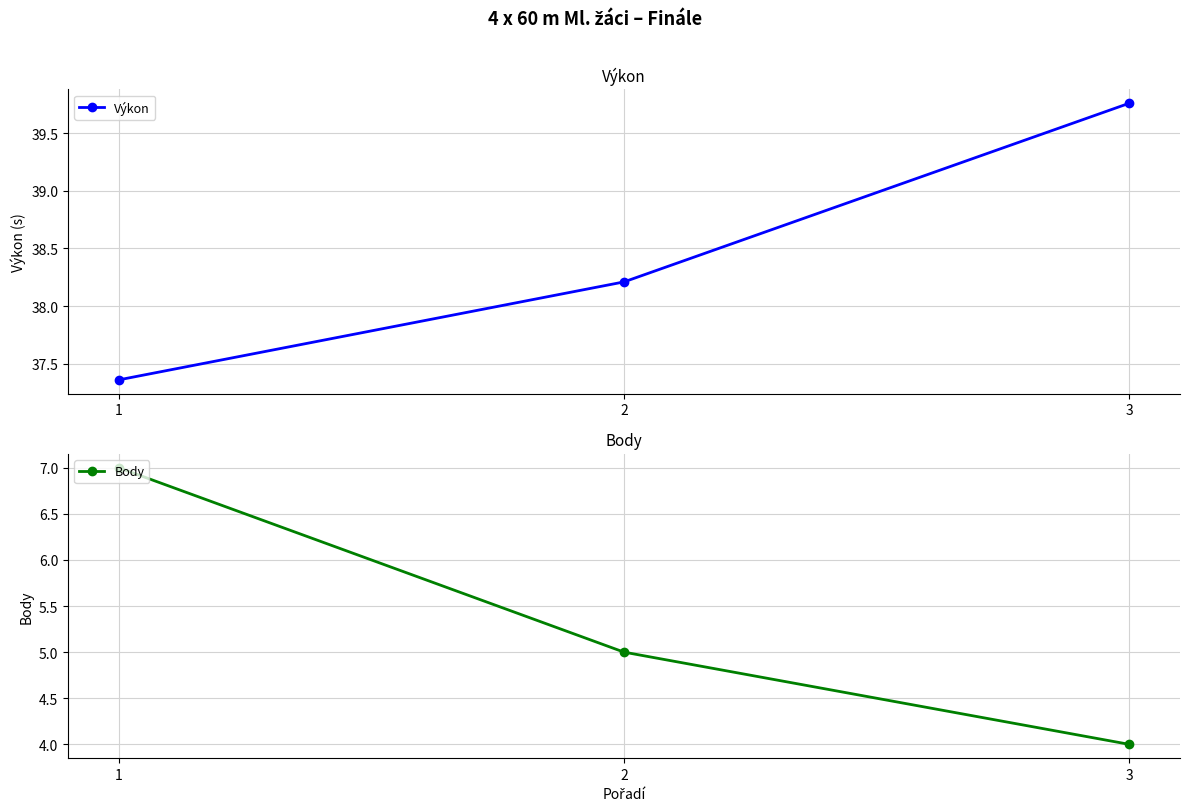

What is the highest value of the Výkon series?

39.8